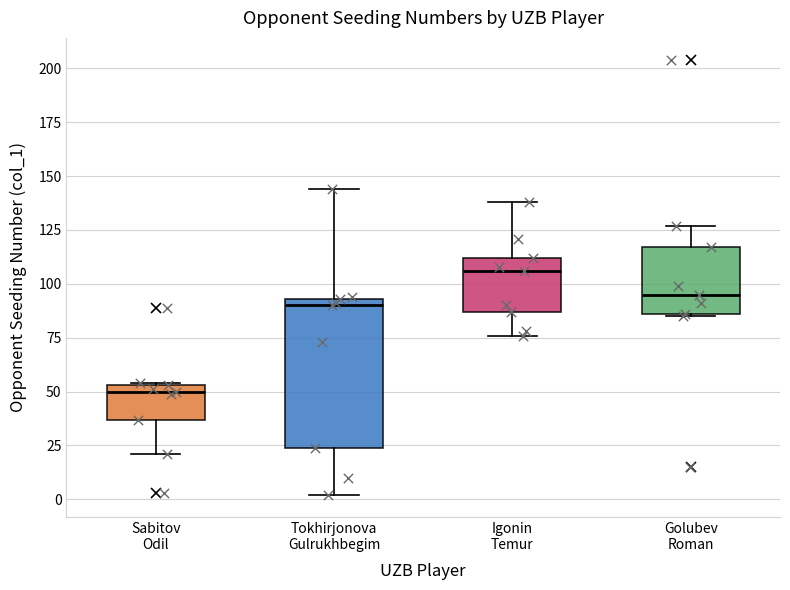

Reading left to right, transcribe this box plot: for each box, give where its median line is, the range the box spans, and where its two whiskers end, as read against the y-axis. The values are not printed on the chart, so give them approximately, as read against the axis.

Sabitov Odil: median 50, box 35 to 55, whiskers 20 to 55
Tokhirjonova Gulrukhbegim: median 90, box 25 to 95, whiskers 0 to 145
Igonin Temur: median 105, box 85 to 110, whiskers 75 to 140
Golubev Roman: median 95, box 85 to 115, whiskers 85 to 125